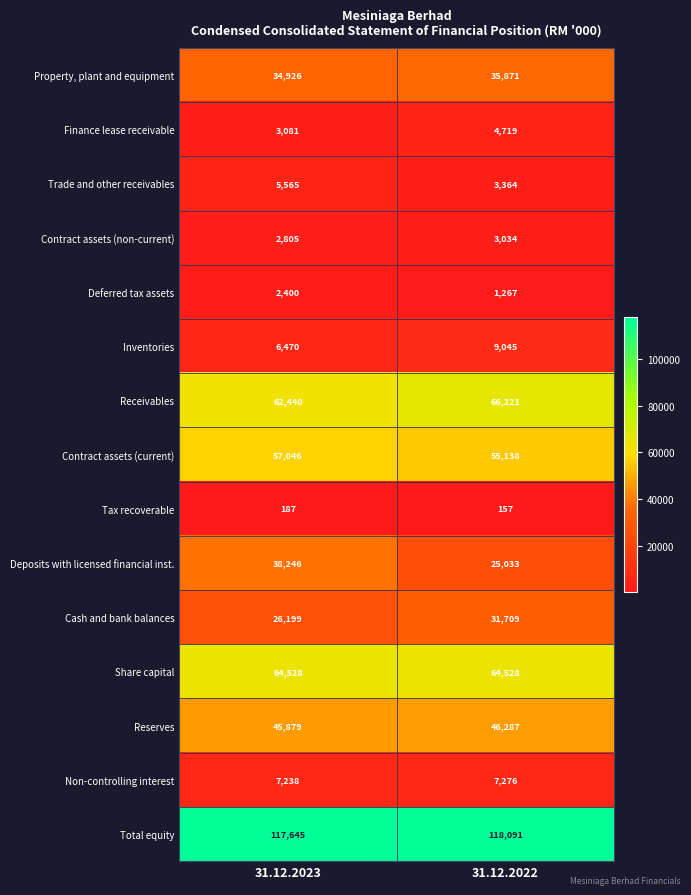

What is the smallest value displayed?

157